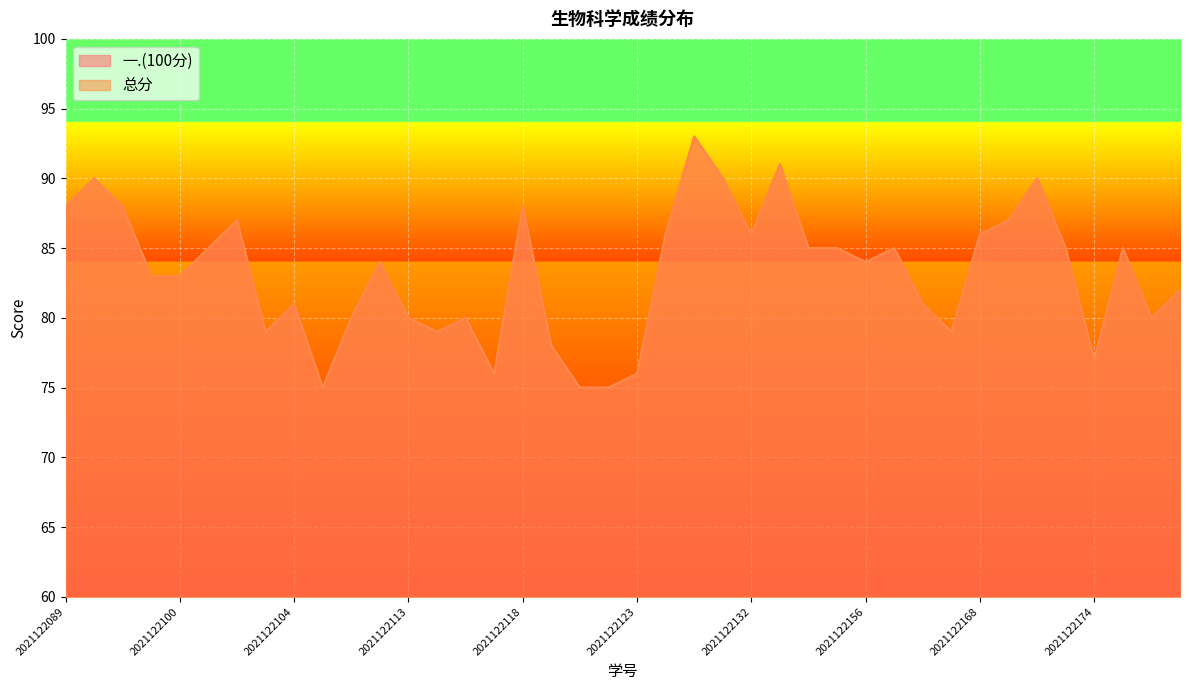

Which series has the largest range (max minus min)?

一.(100分)